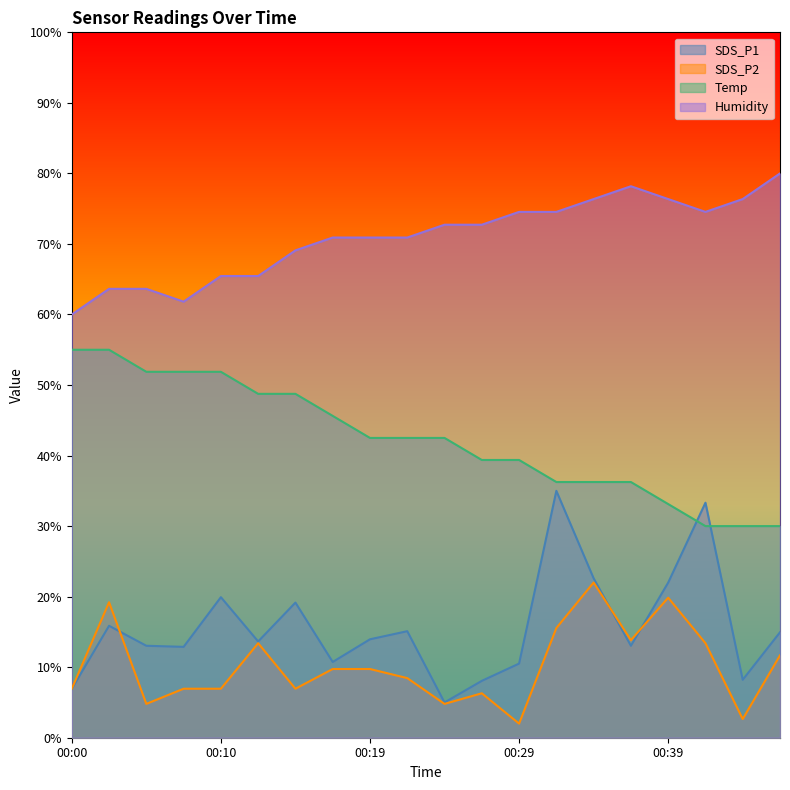

Which series has the largest range (max minus min)?

SDS_P1